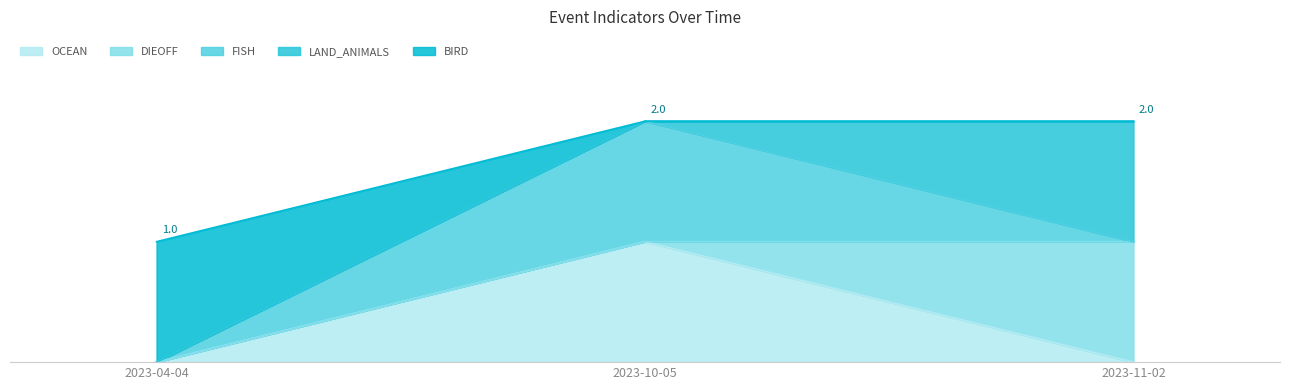

What is the difference between the maximum and minimum values in the DIEOFF series?

1